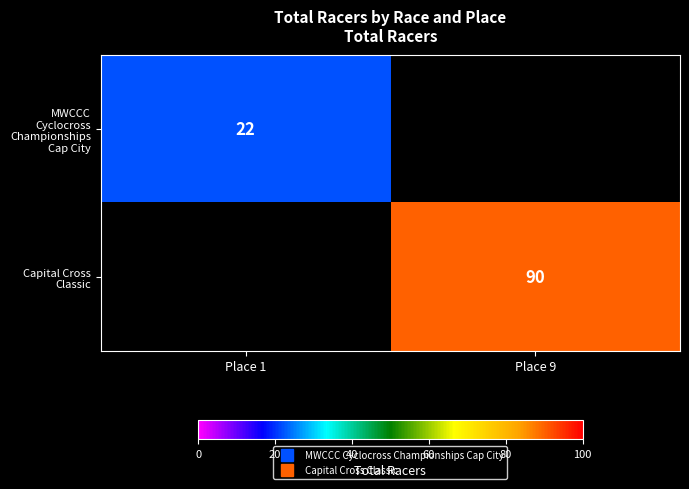

Which series has the largest total across all categories?

Capital Cross Classic